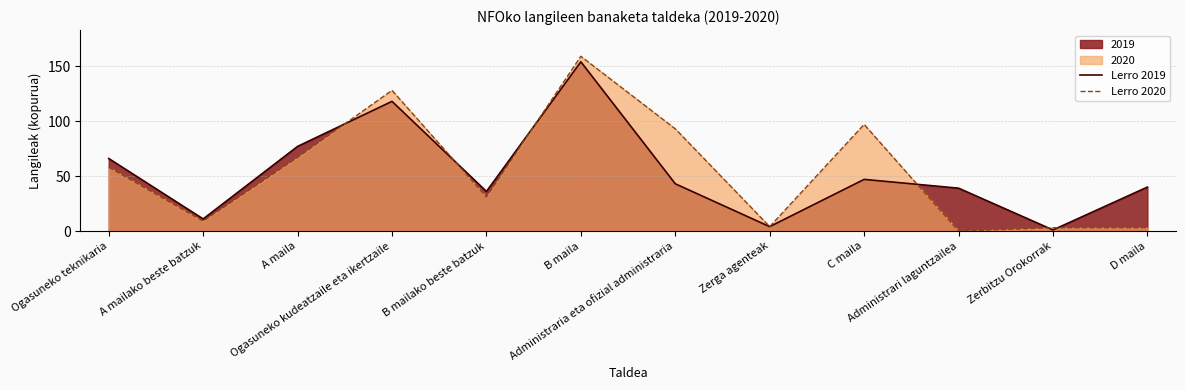

Which category has the lowest value across all series?

Administrari laguntzailea